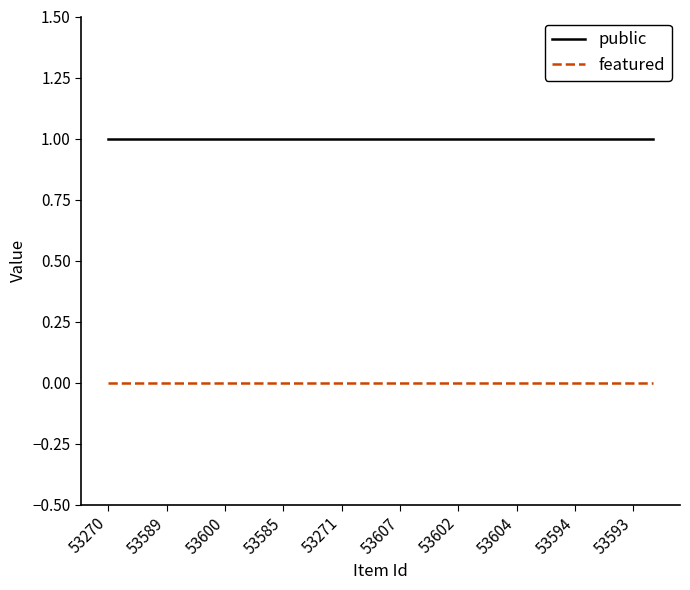

True or false: public and featured intersect in this chart.

False